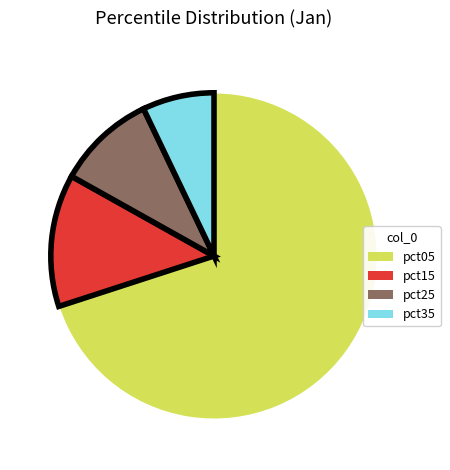

How many segments does this pie chart have?

4